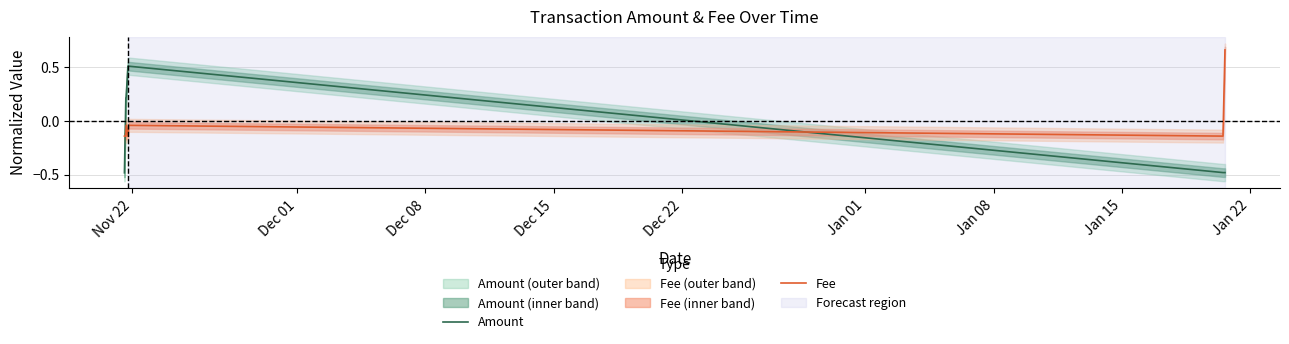

At how many categories does at least one series exceed 0?

5